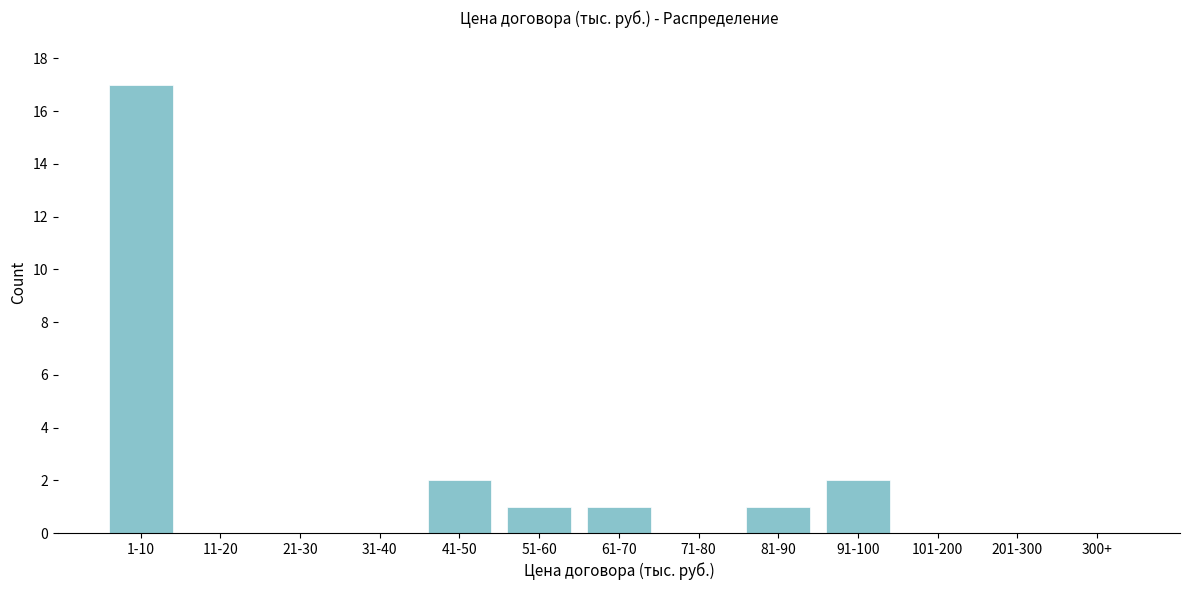

Reading right to left, transcribe all the data shown in this chart.

300+=0	201-300=0	101-200=0	91-100=2	81-90=1	71-80=0	61-70=1	51-60=1	41-50=2	31-40=0	21-30=0	11-20=0	1-10=17